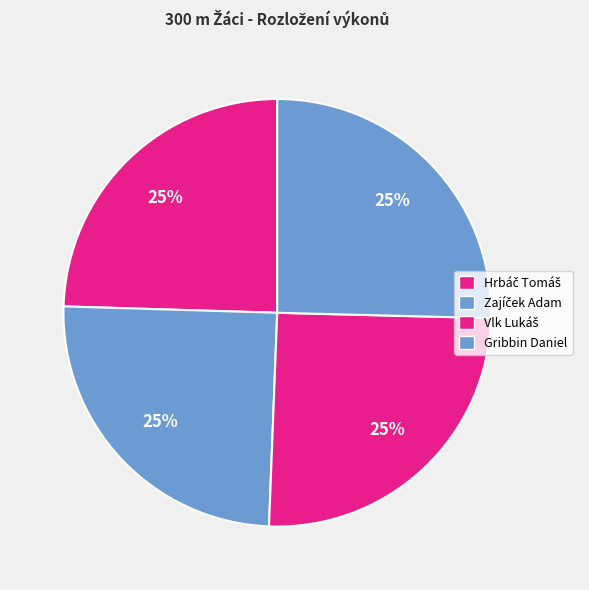

How many segments does this pie chart have?

4